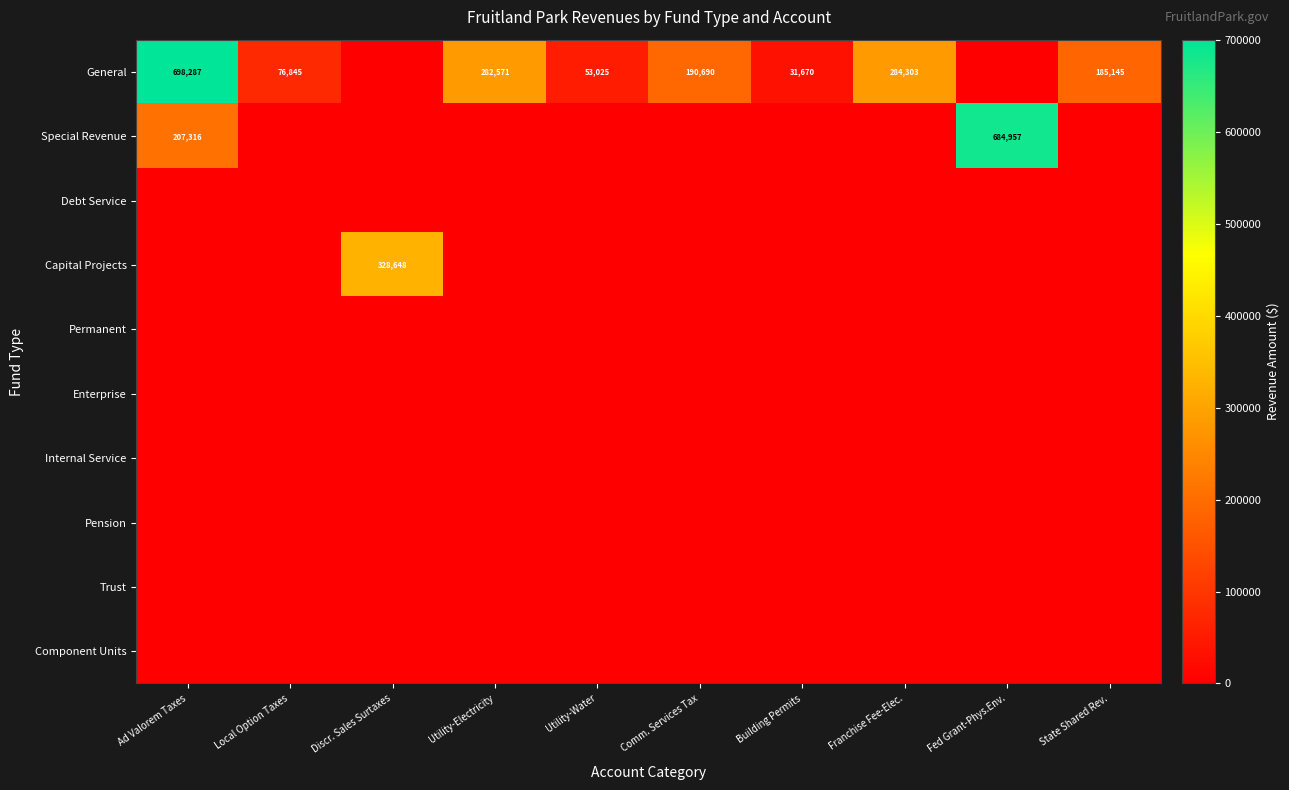

The value of Component Units at Utility-Water is 0. True or false?

True